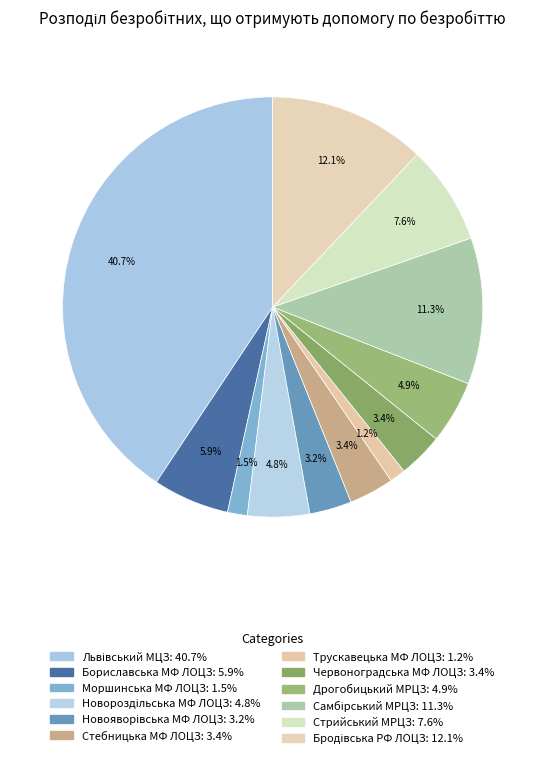

To the nearest percent, what is the combined percentage of Дрогобицький МРЦЗ and Новояворівська МФ ЛОЦЗ?

8%